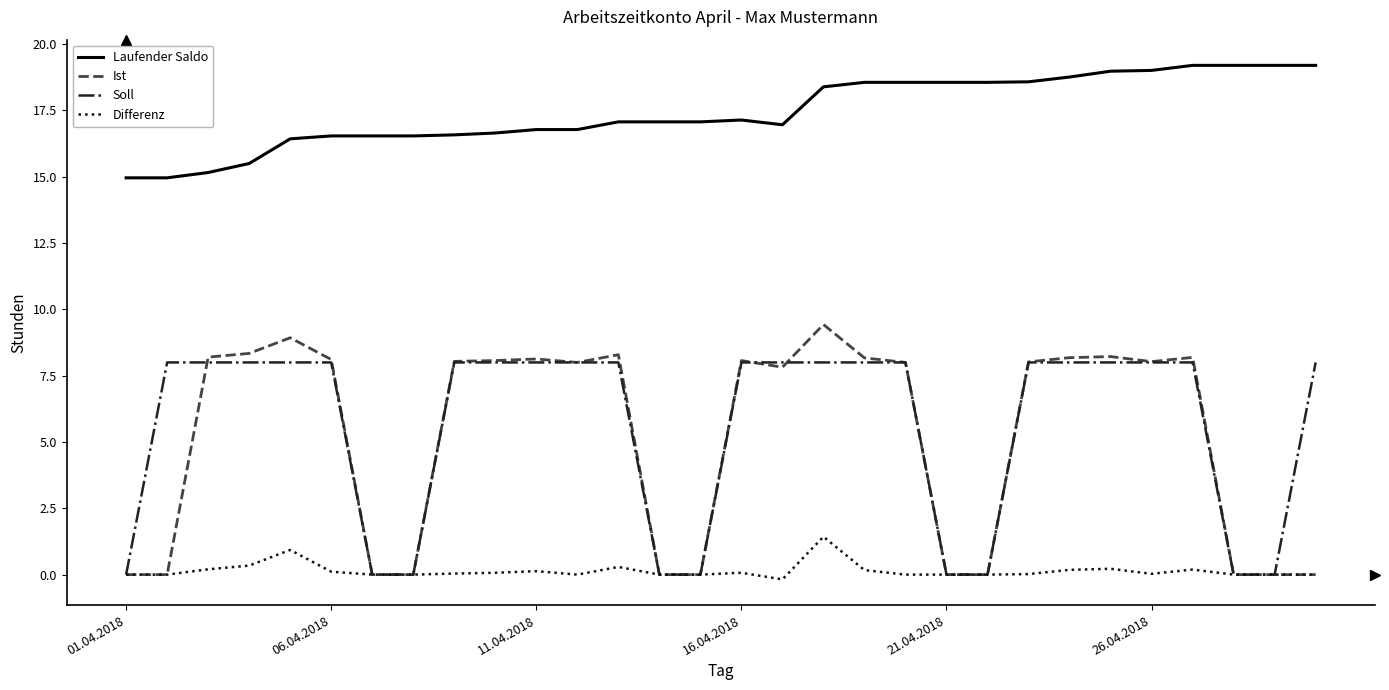

What is the maximum value for Differenz?

1.4